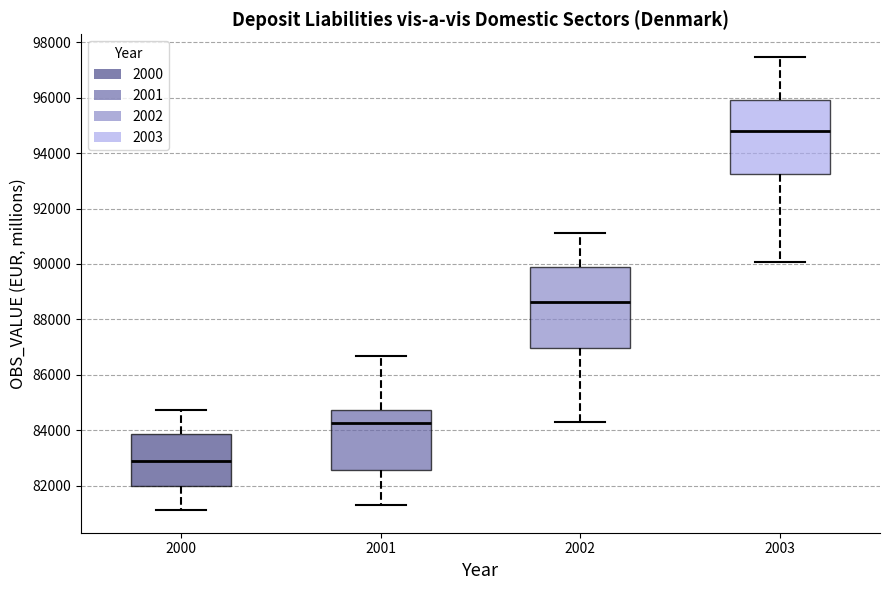

Reading left to right, read every box against the y-axis: the position of its median line, the range the box covers, and the ends of its whiskers. The values are not printed on the chart, so give them approximately, as read against the axis.

2000: median 83000, box 82000 to 83800, whiskers 81200 to 84800
2001: median 84200, box 82600 to 84800, whiskers 81400 to 86600
2002: median 88600, box 87000 to 89800, whiskers 84200 to 91200
2003: median 94800, box 93200 to 96000, whiskers 90000 to 97400